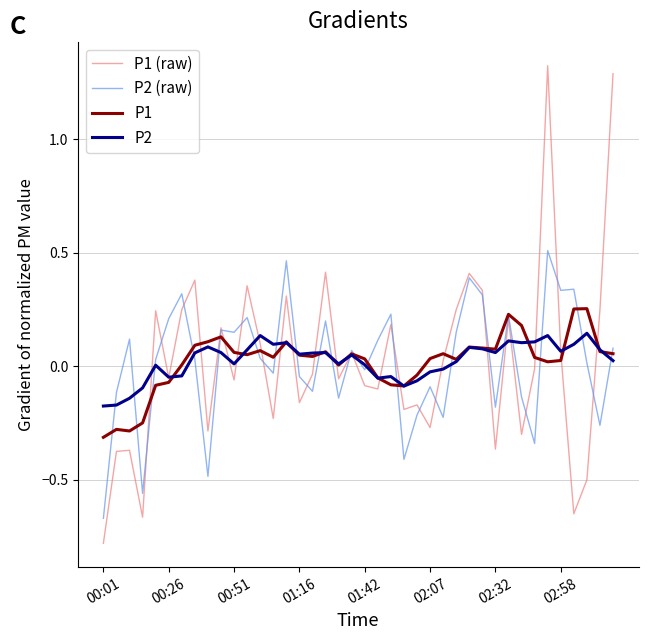

Which series has the largest range (max minus min)?

P1 (raw)